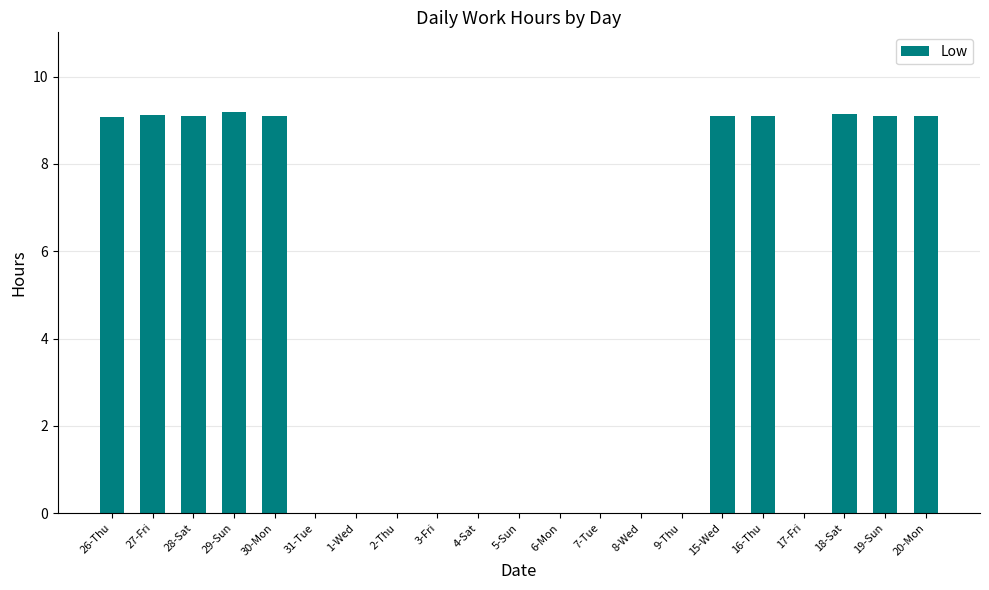

Does the chart contain stacked bars?

No